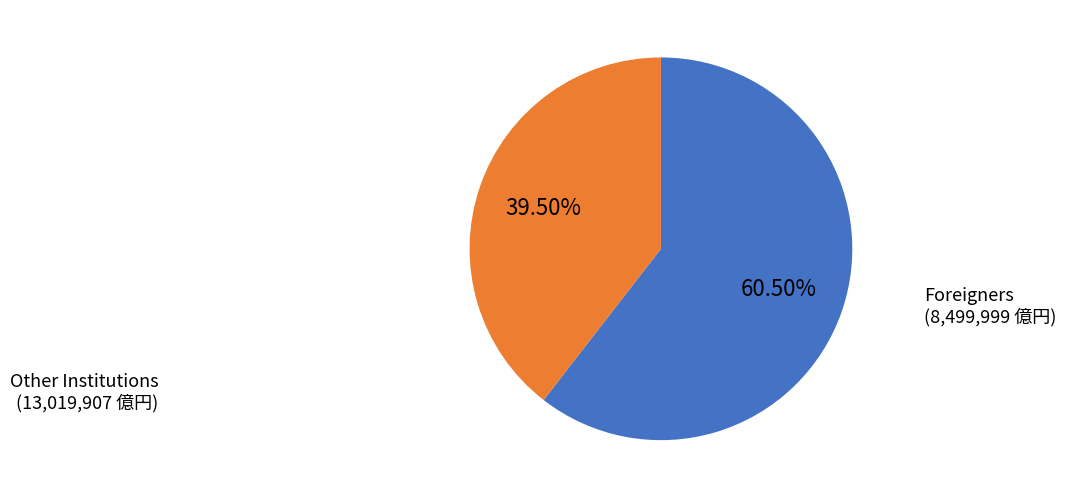

Which slice represents more than half of the pie?

Other Institutions